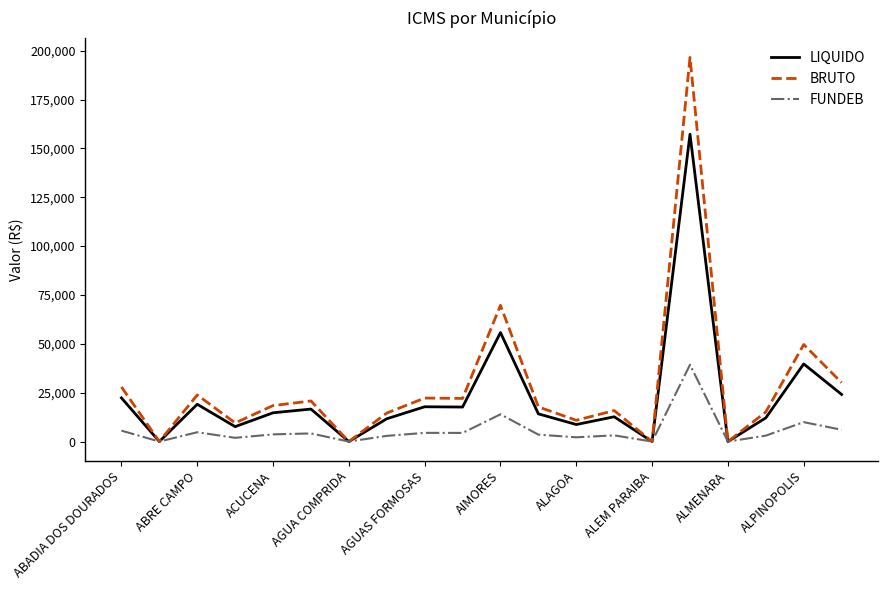

Which series has the largest range (max minus min)?

BRUTO